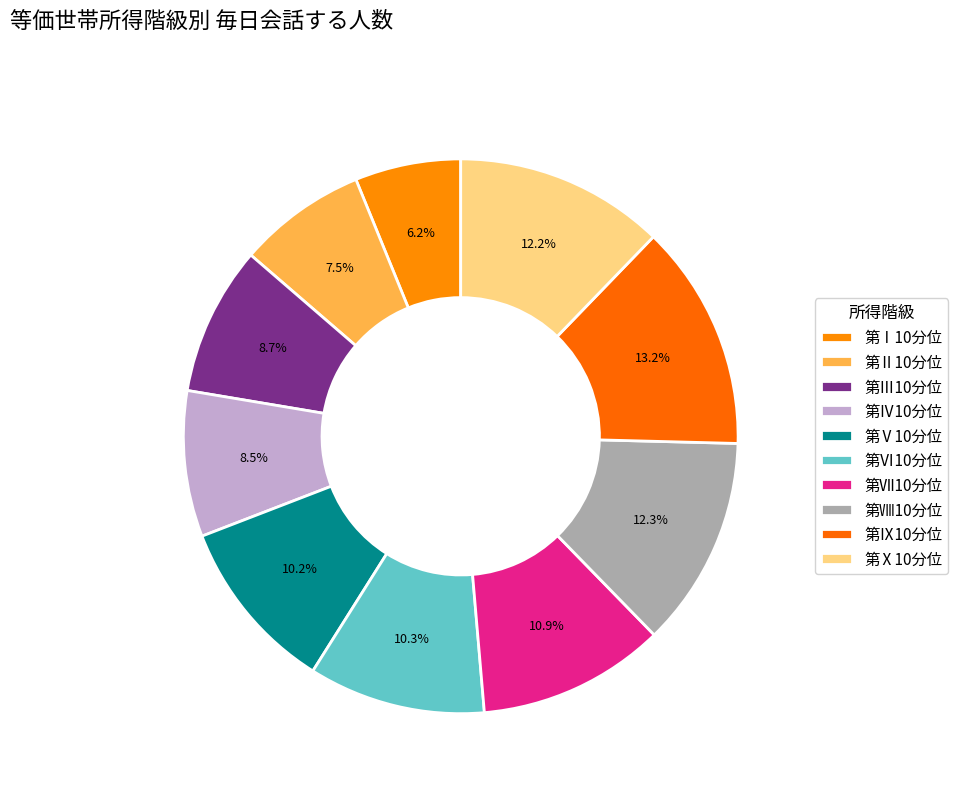

Count the number of slices in the pie.

10